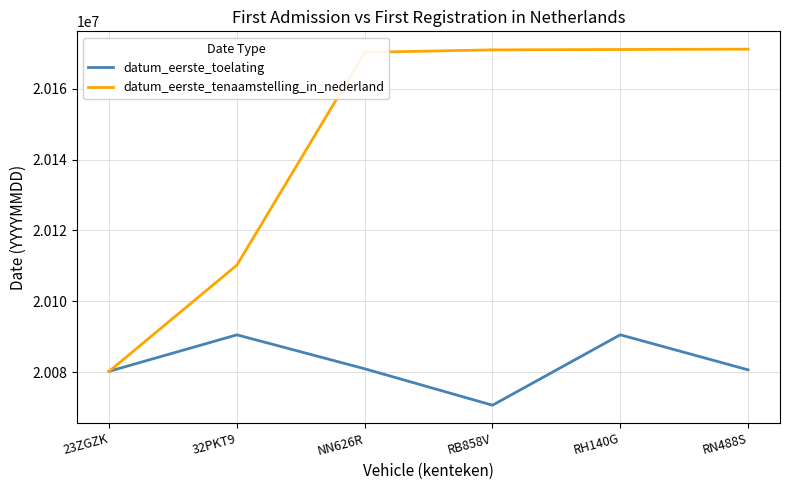

What is the highest value of the datum_eerste_tenaamstelling_in_nederland series?

20171222